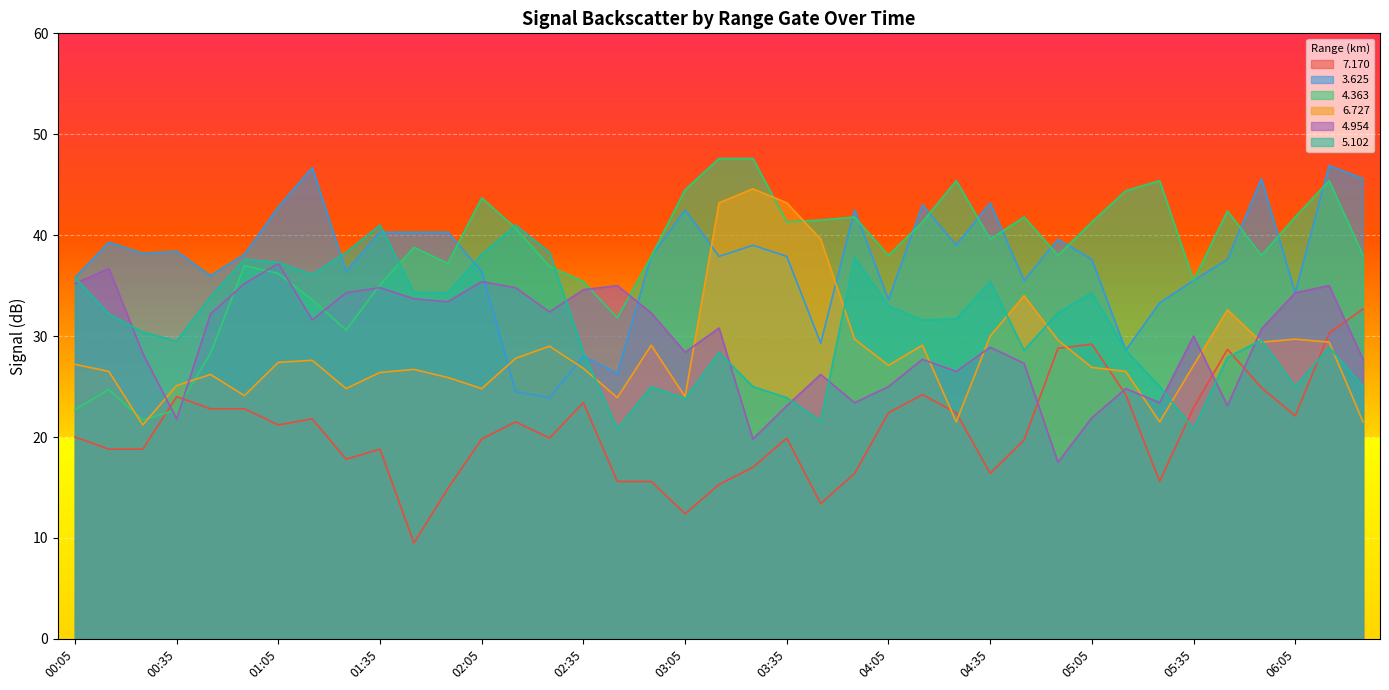

What position from the left is 01:05?

7